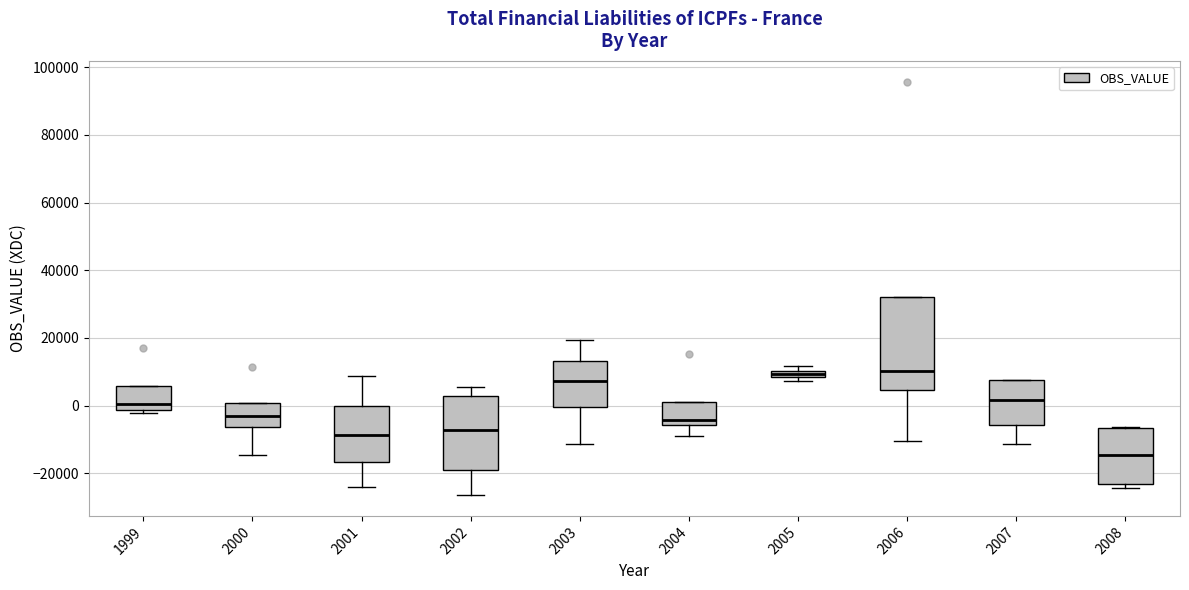

Which box is the tallest, from its lower edge to its upper edge?

2006